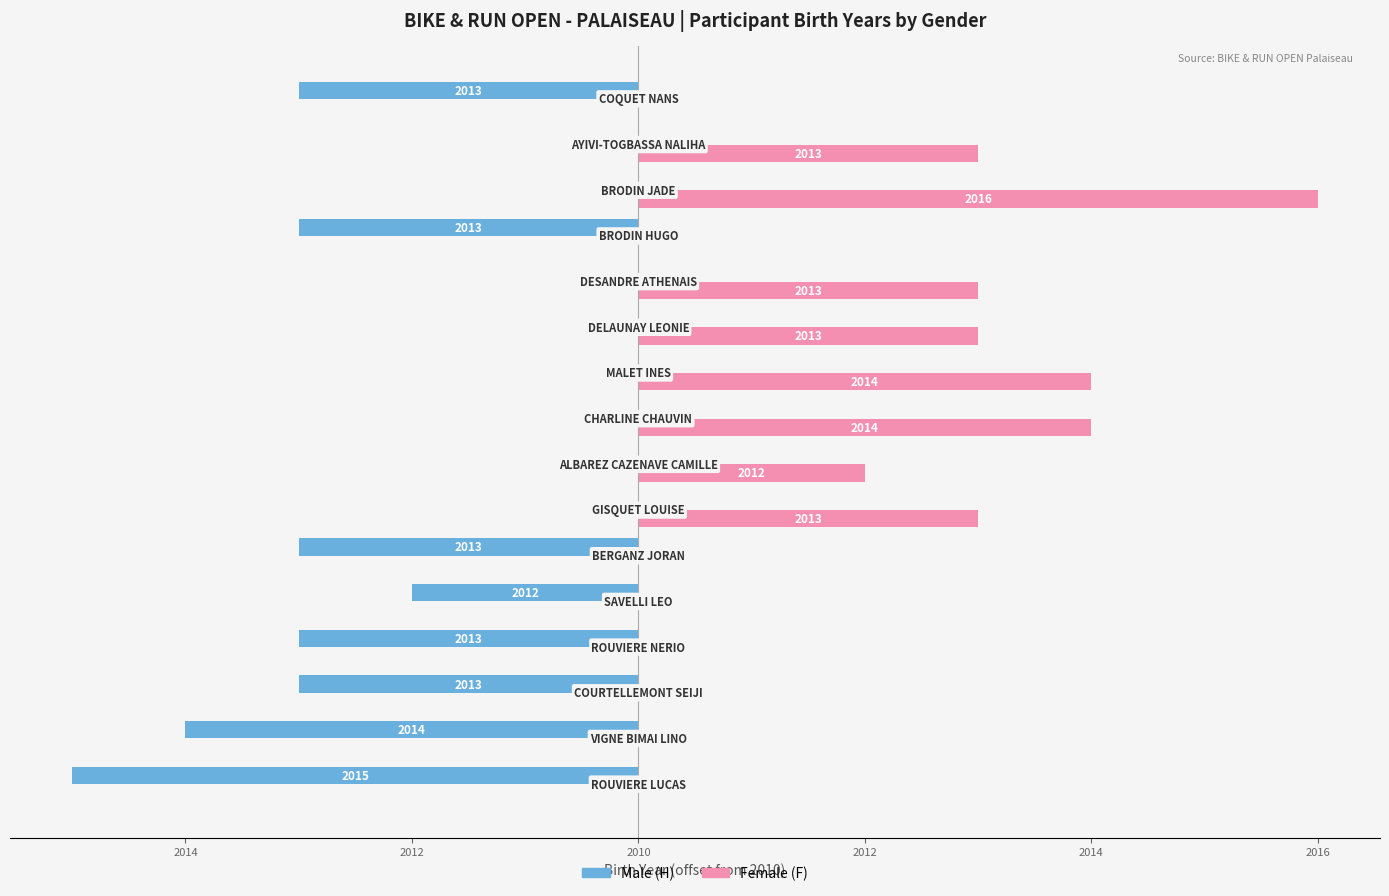

What are all the series names shown in the legend?

Male (H), Female (F)